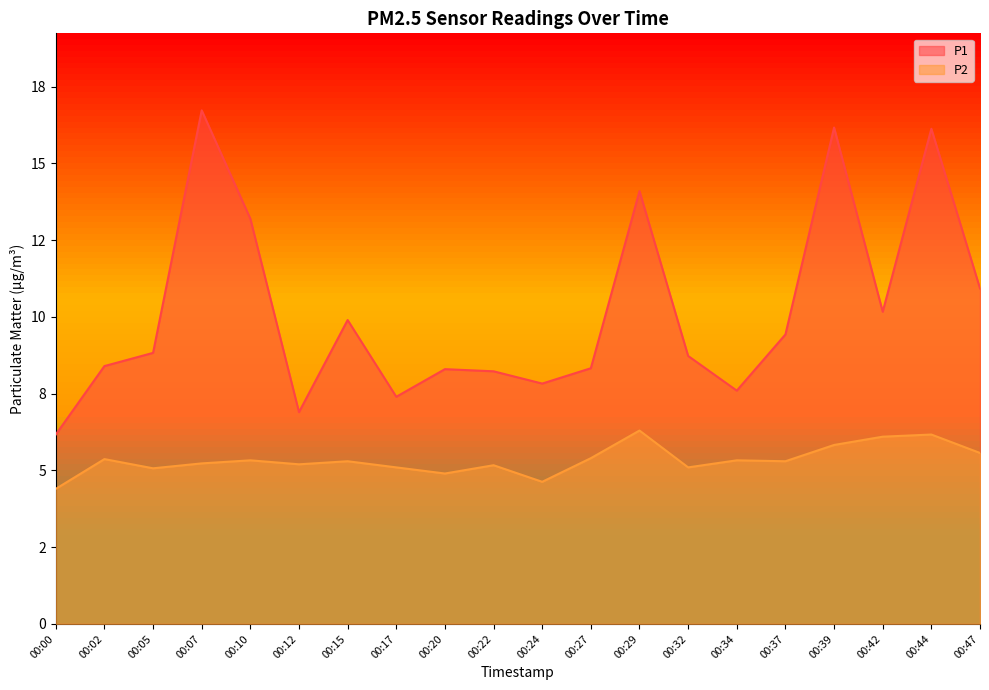

Rank the series by their maximum value, from lowest to highest.

P2, P1